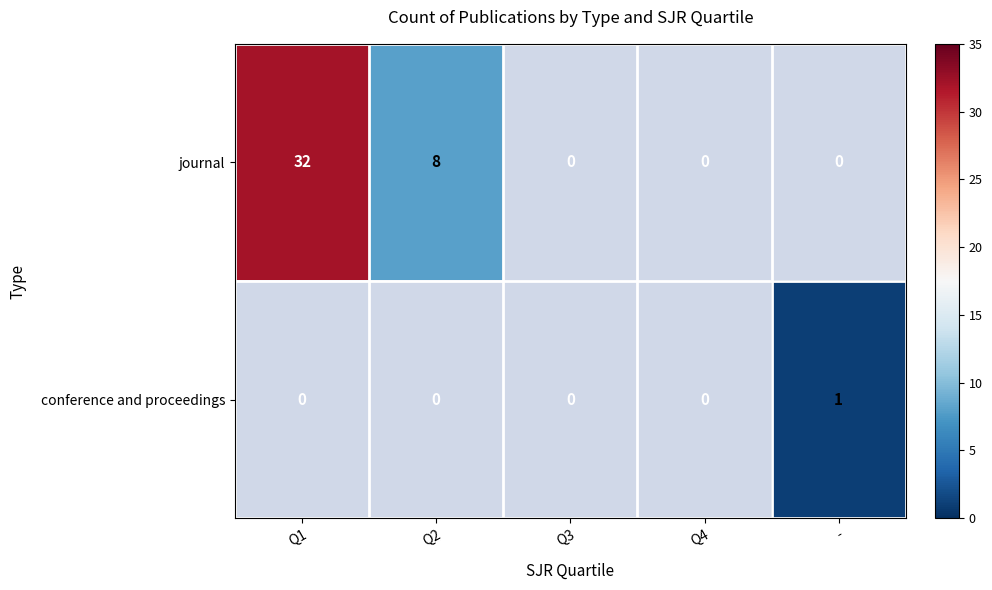

The value of conference and proceedings at - is 2. True or false?

False